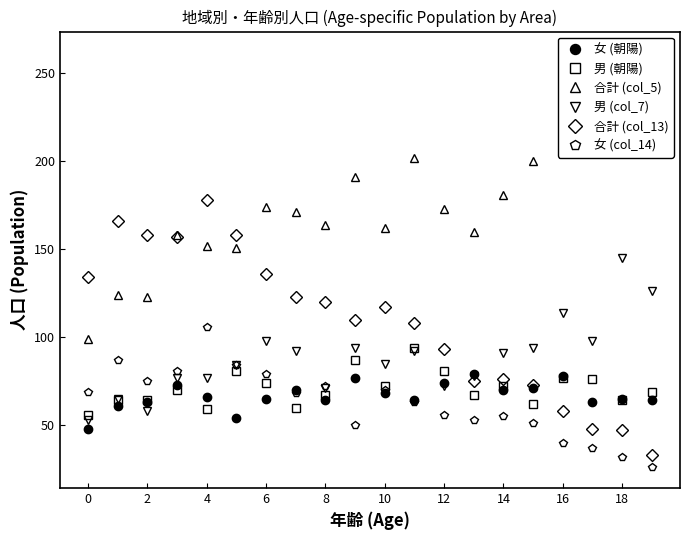

How many lines are shown in the chart?

6